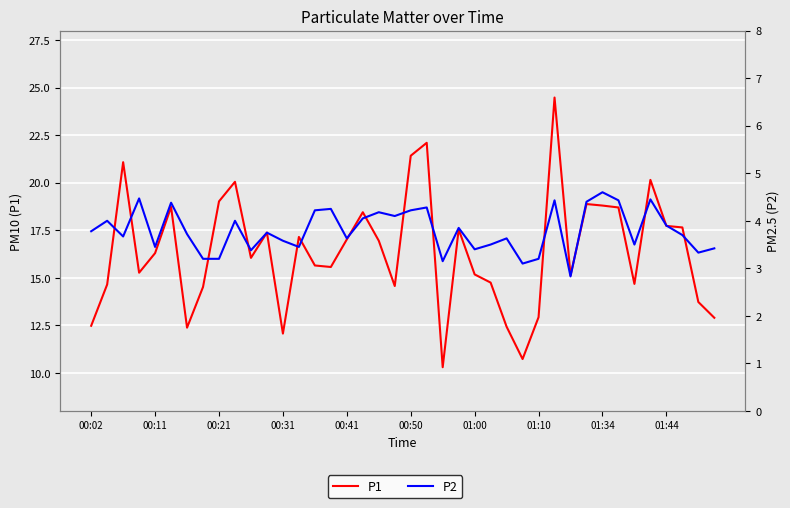

What are all the series names shown in the legend?

P1, P2